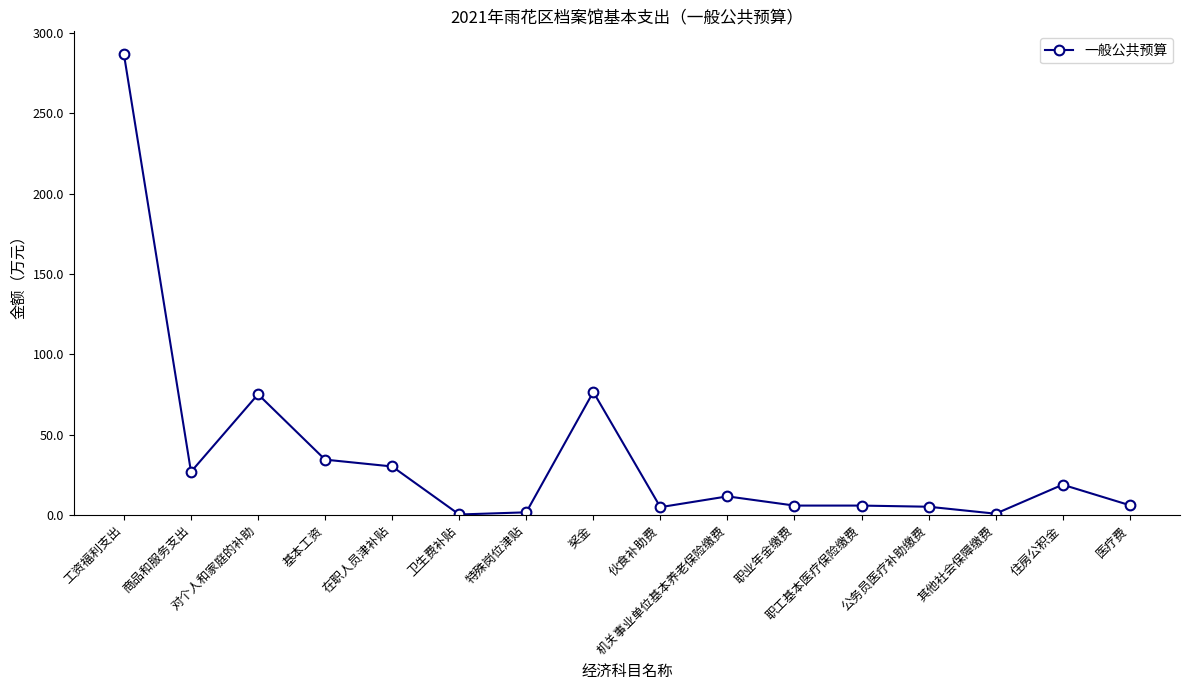

What is the value of the 5th point from the left?

30.1